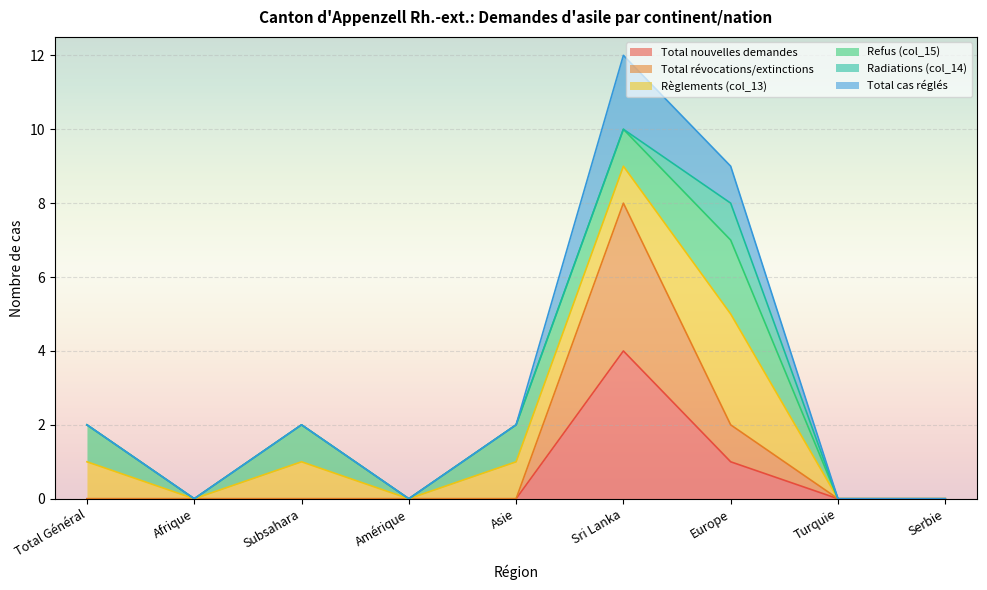

Does the chart display data point markers on the line(s)?

No